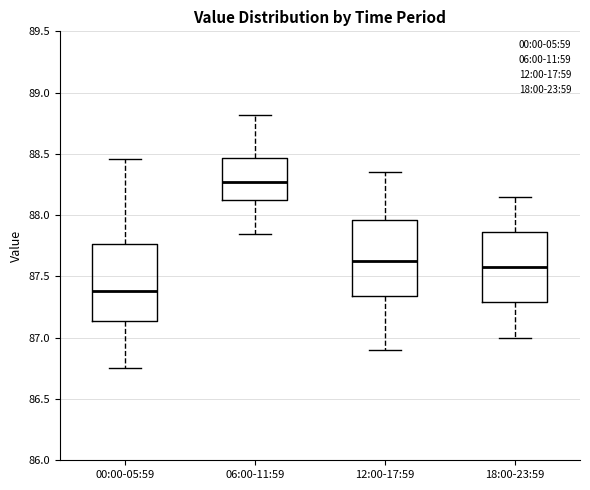

Which box has the highest median line?

06:00-11:59